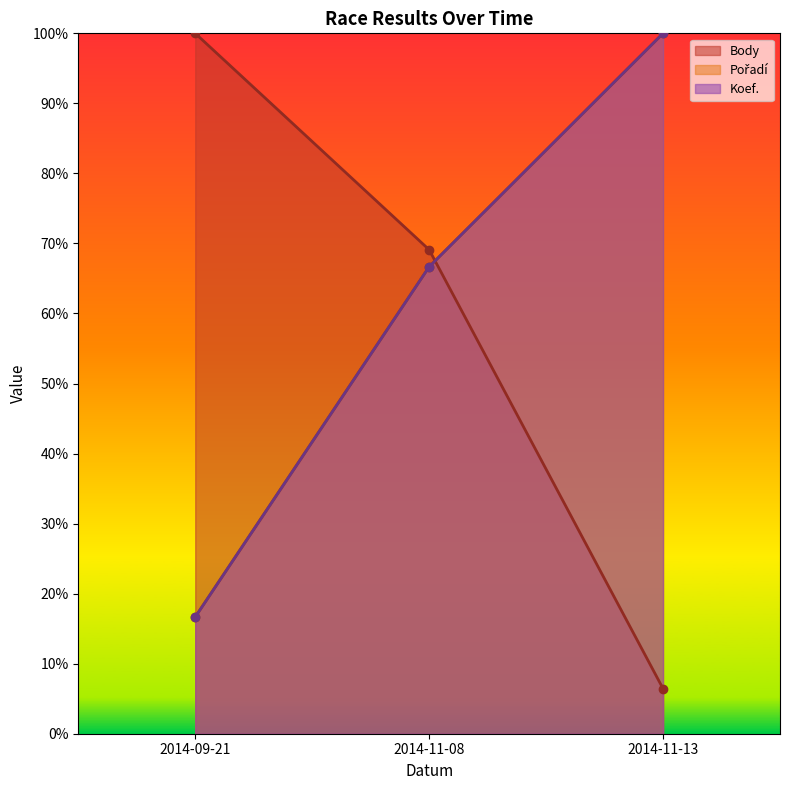

What position from the left is 2014-11-13?

3